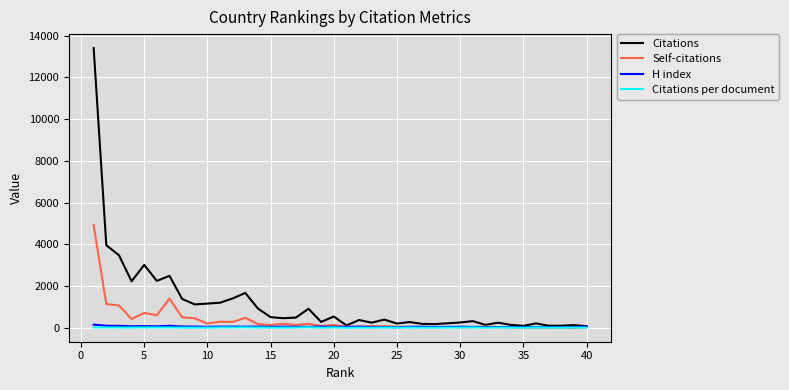

What is the maximum value for Self-citations?

4912.0